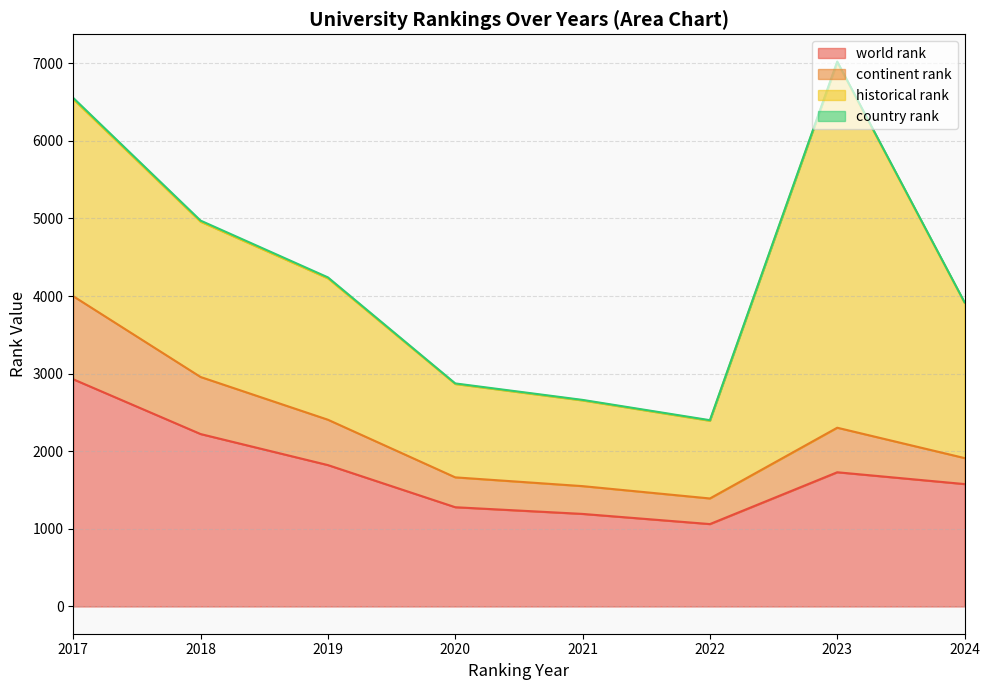

The value of world rank at 2019 is 487.1. True or false?

False